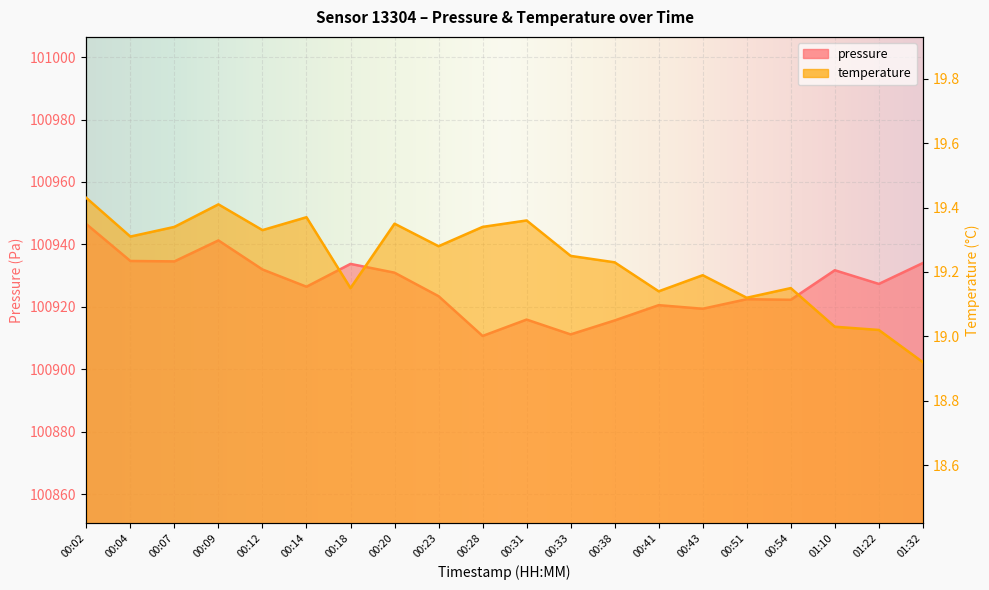

What is the average value of the temperature series?

19.2